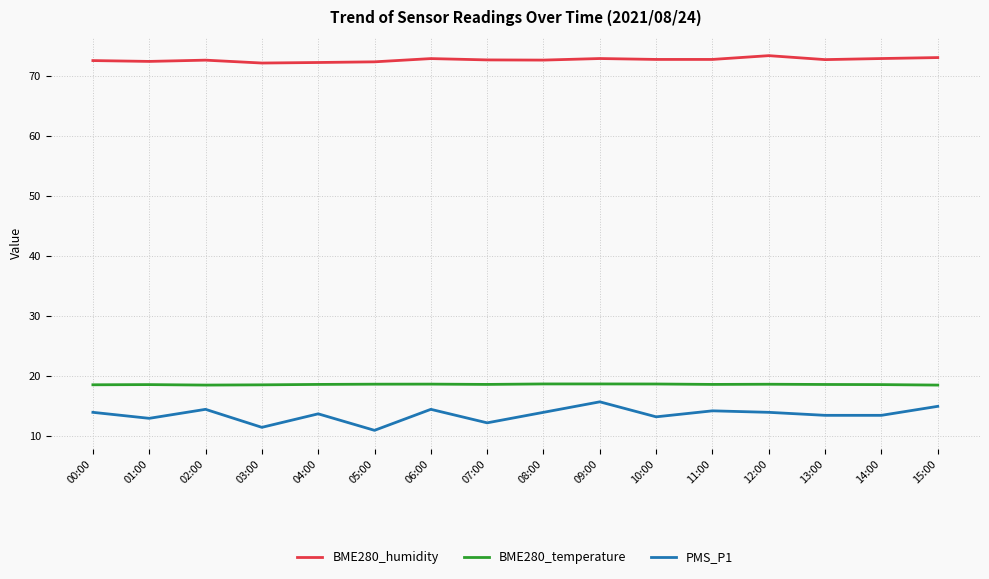

Which series has the largest range (max minus min)?

PMS_P1